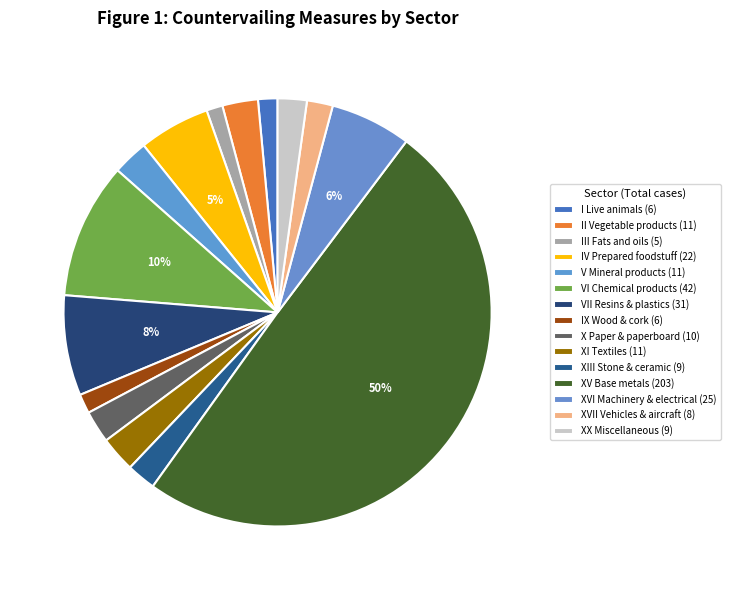

Between X Paper & paperboard and V Mineral products, which is larger?

V Mineral products